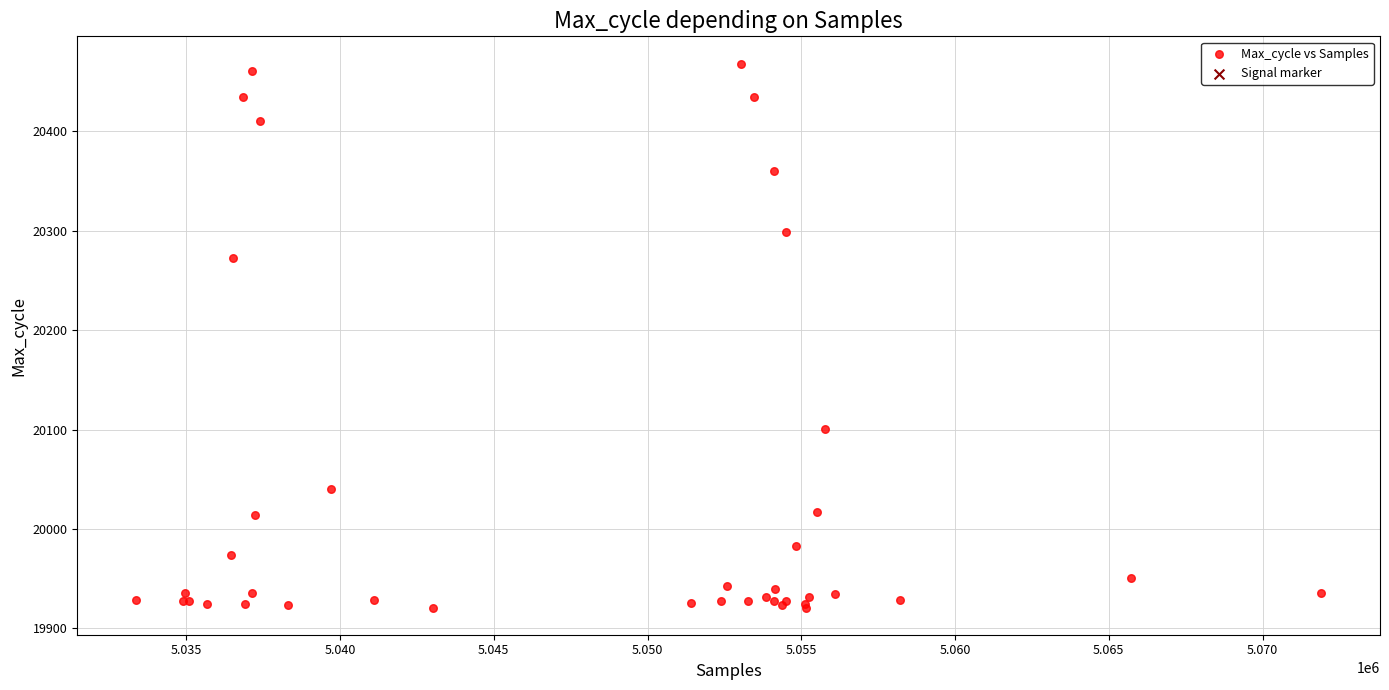

What Y value in the scatter plot is closest to 20194?

20272